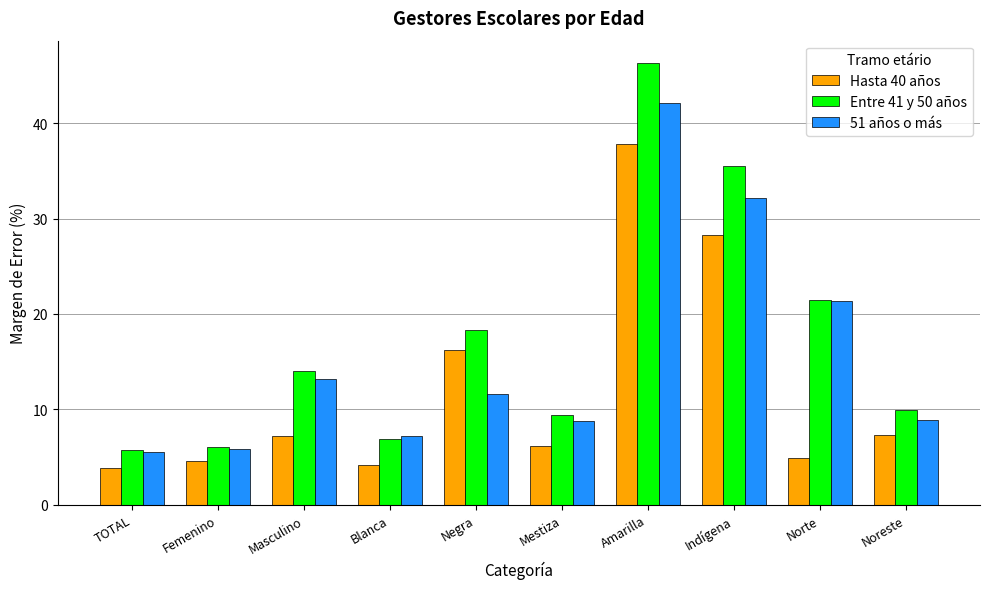

The value of Hasta 40 años at Femenino is 4.6. True or false?

True